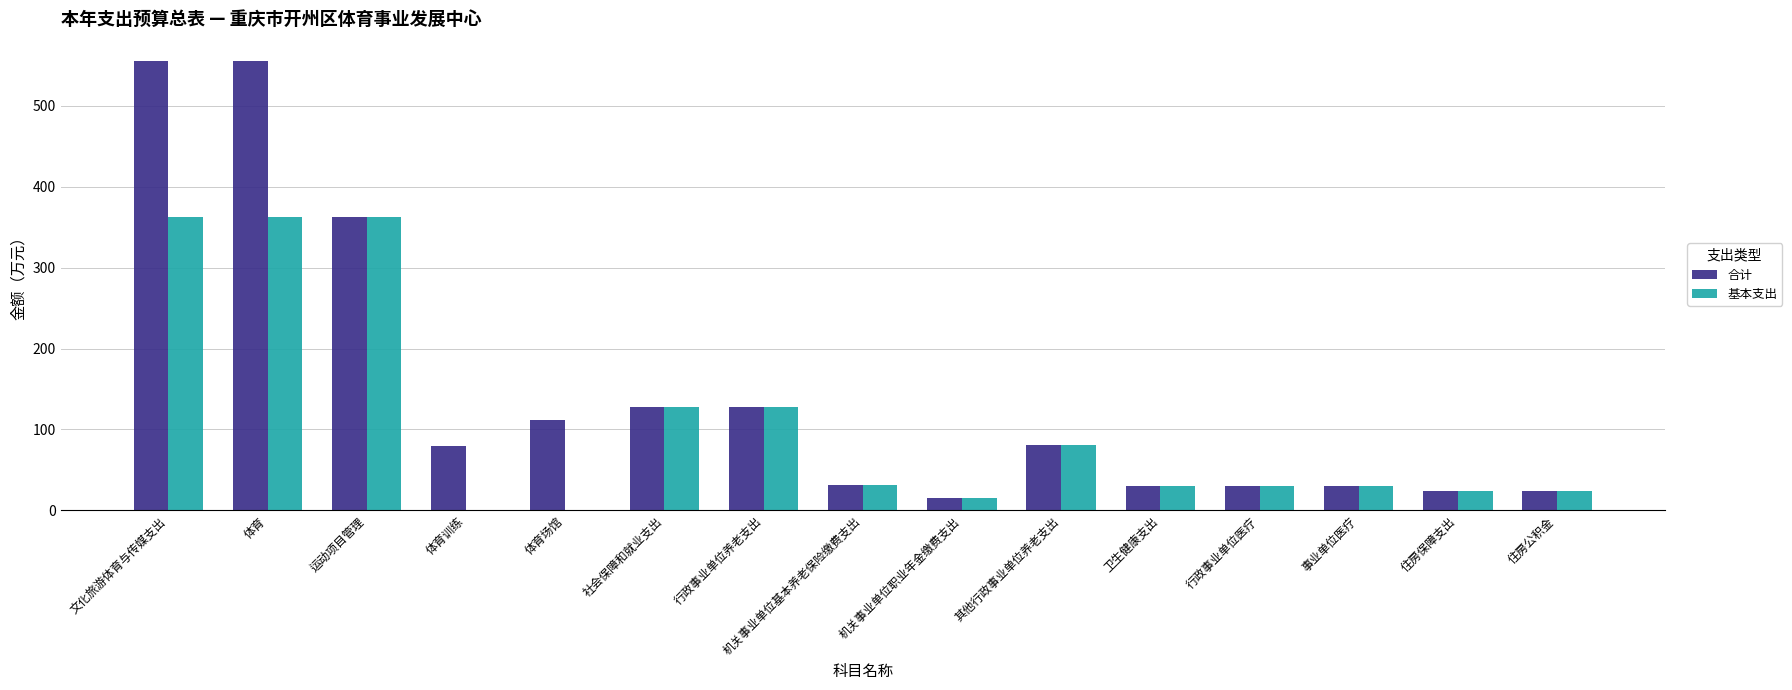

What value does the 基本支出 series have at 其他行政事业单位养老支出?

80.5